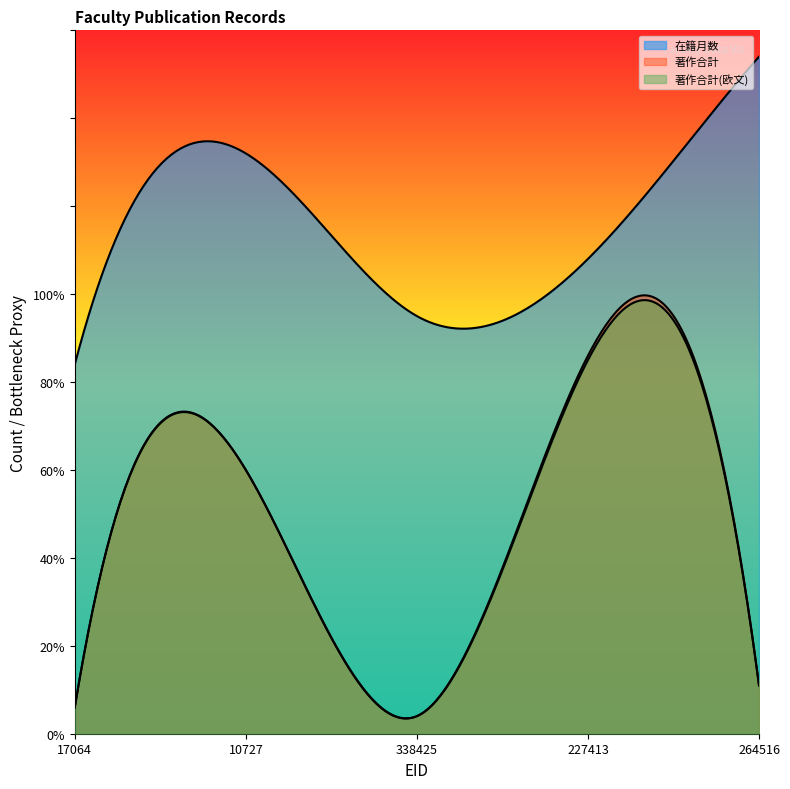

What are all the series names shown in the legend?

在籍月数, 著作合計, 著作合計(欧文)